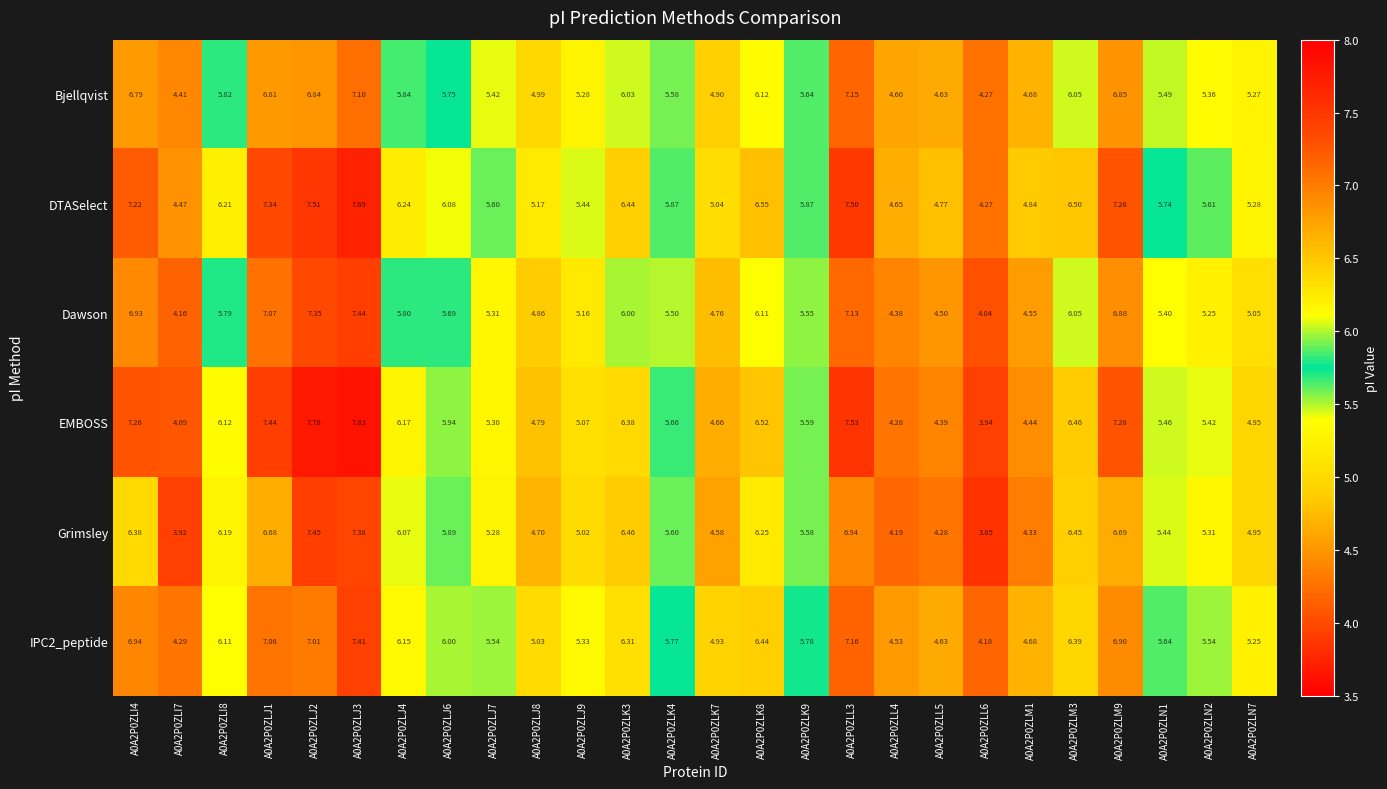

Which series has the largest total across all categories?

DTASelect